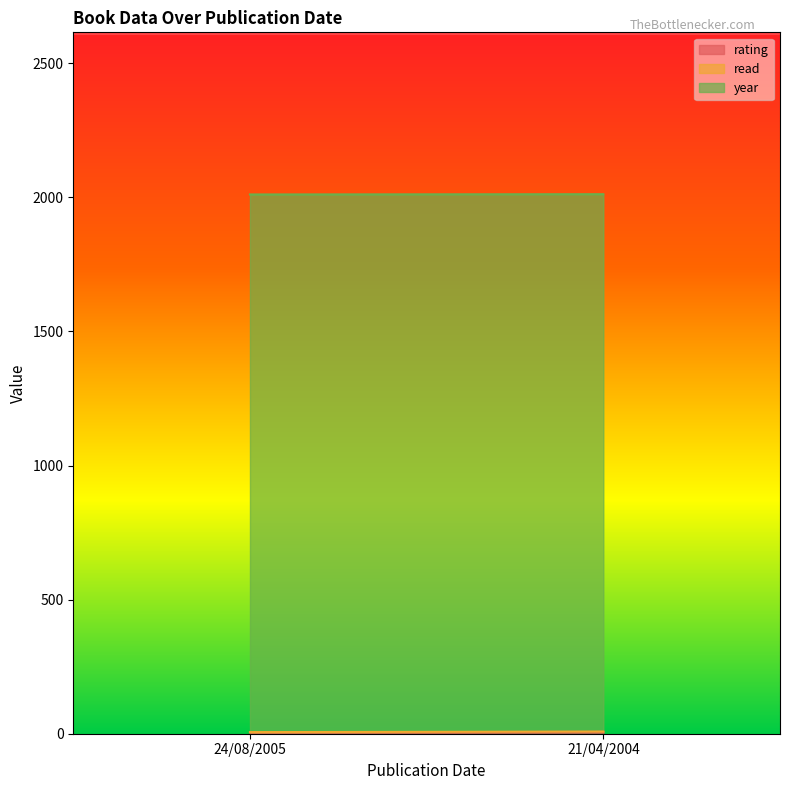

List the labels in order of year value, smallest first.

21/04/2004, 24/08/2005